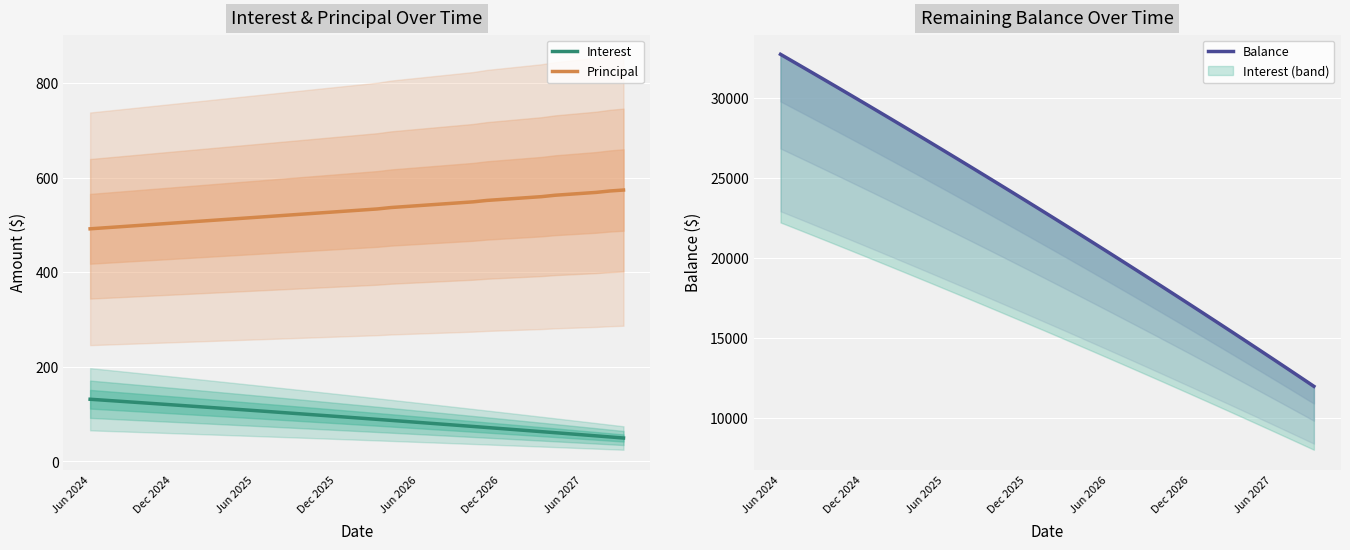

What is the highest value of the Interest series?

131.6